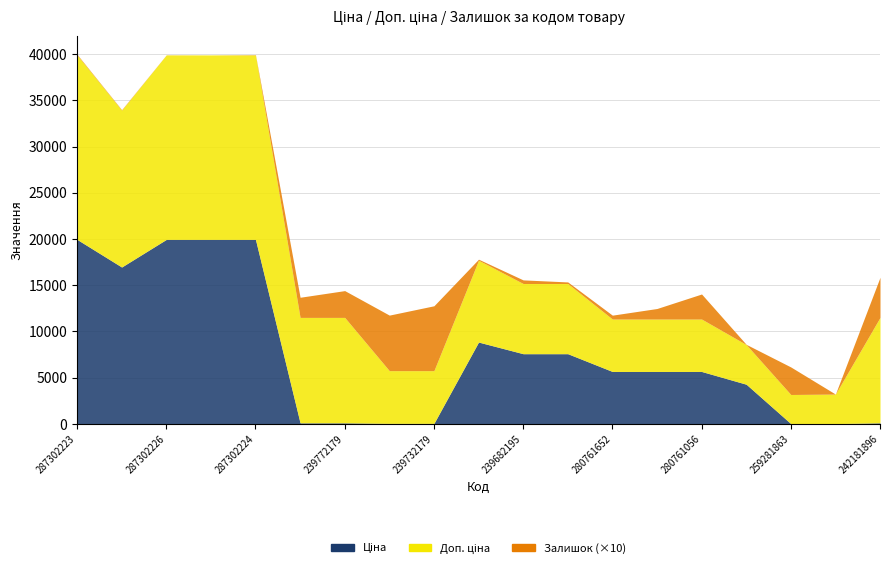

True or false: Ціна and Залишок intersect in this chart.

True